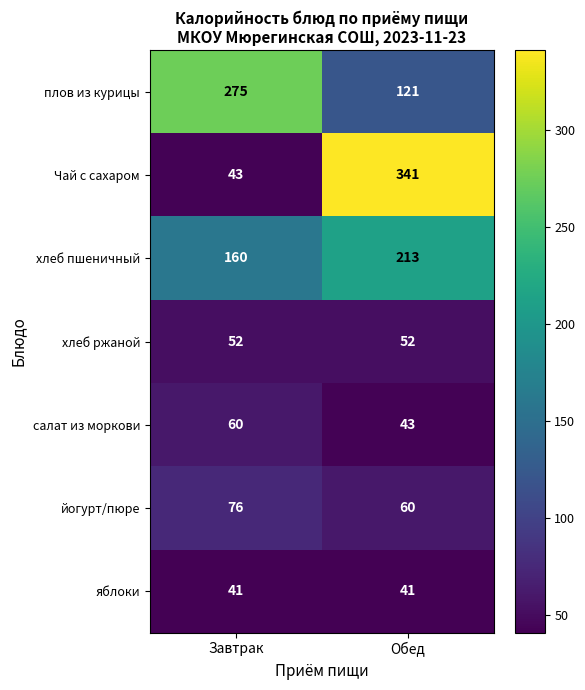

At which label does Чай с сахаром reach its peak?

Обед